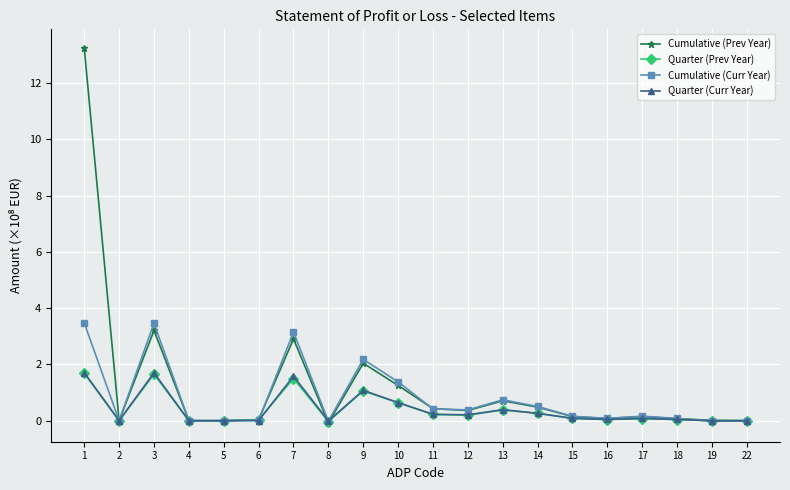

What is the spread (max minus min) of values at 7?

1.7